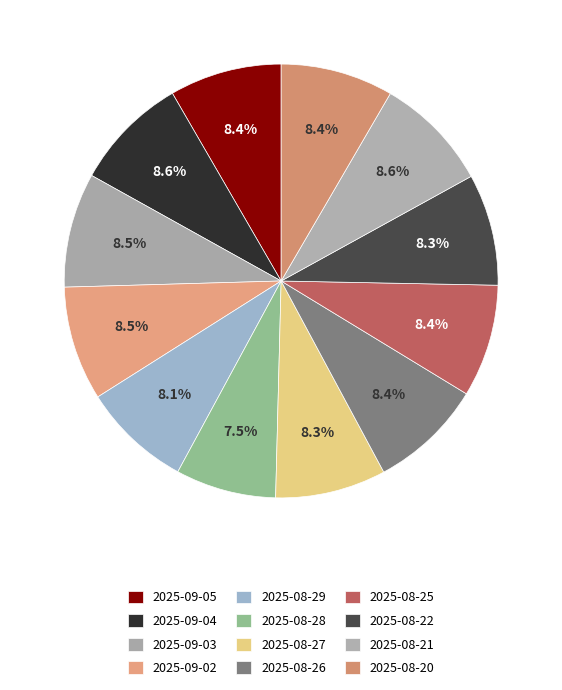

What percentage is NOT represented by 2025-08-26?

91.6%